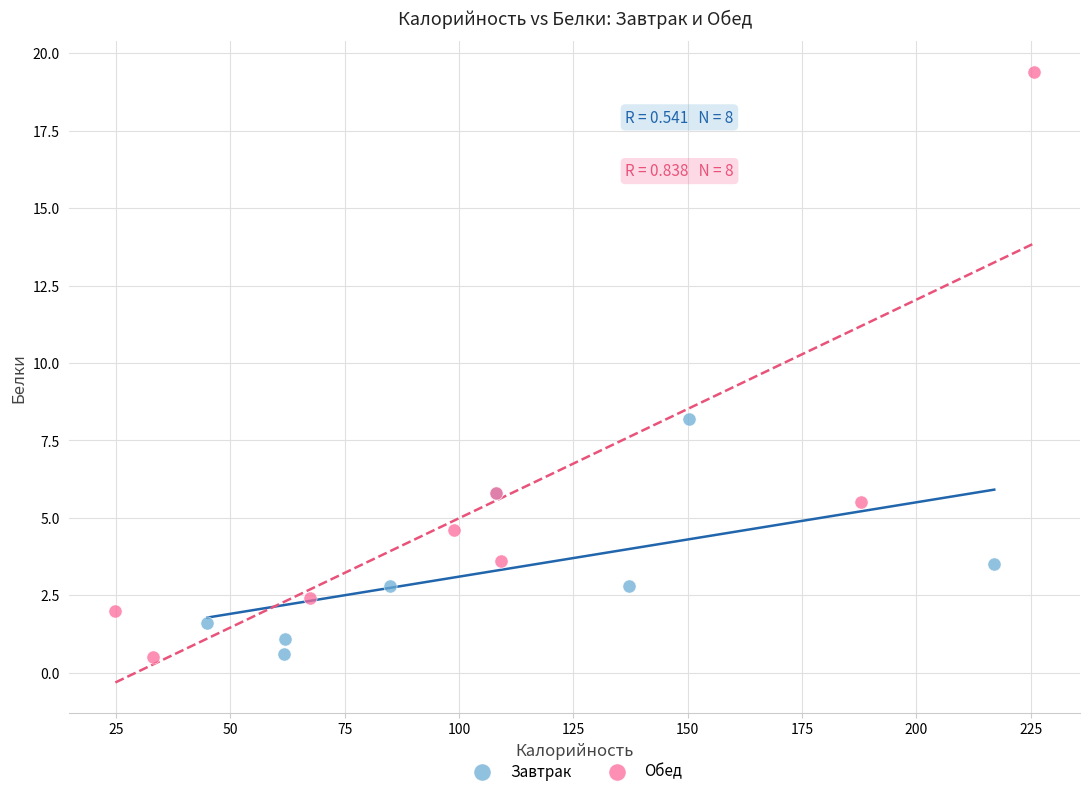

Which series reaches the maximum Y coordinate?

Обед